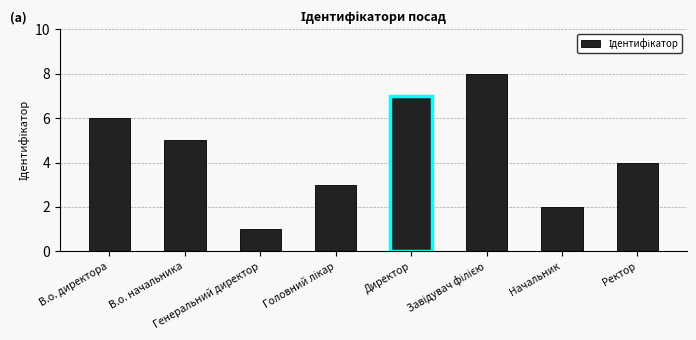

What is the sum of all values?

36